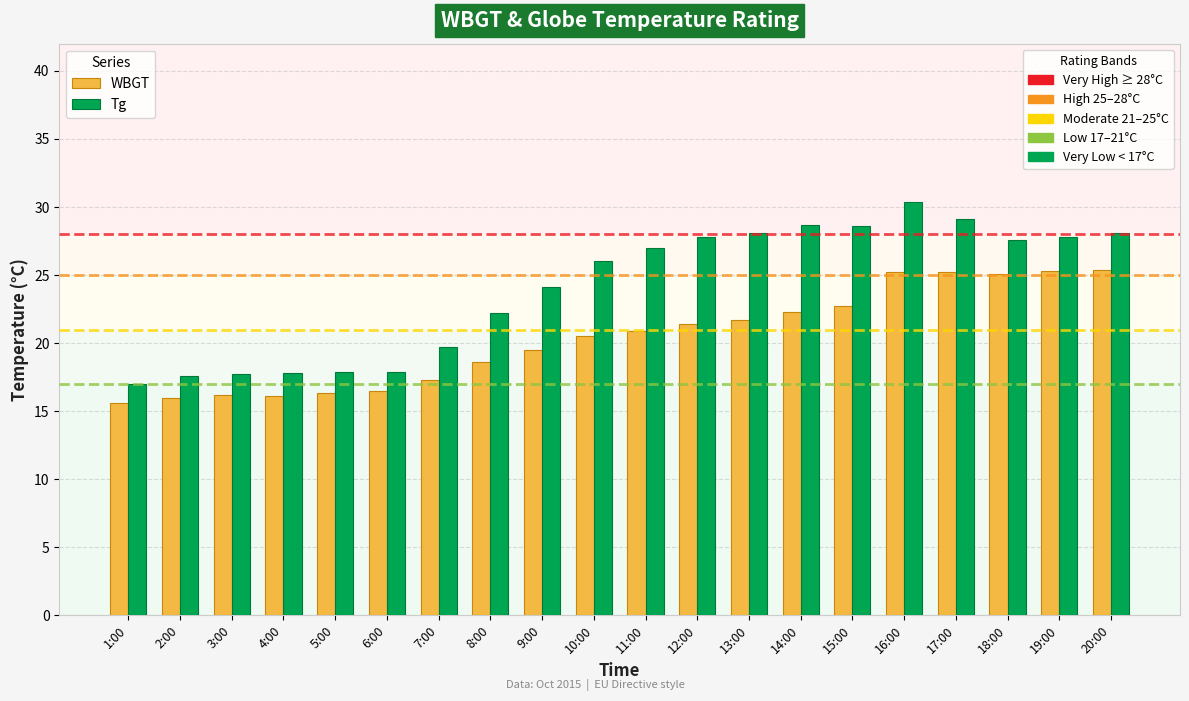

At which category is the sum across all series the highest?

16:00